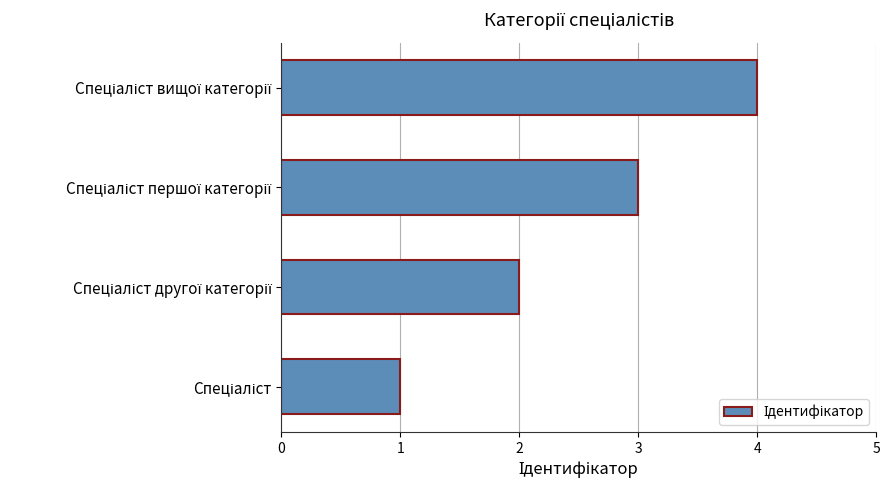

What is the difference between the maximum and minimum values?

3